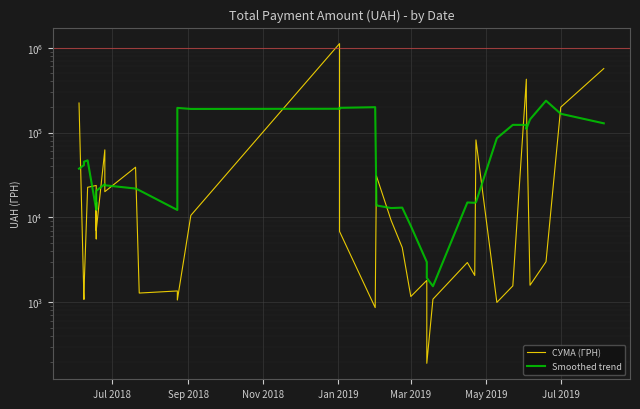

At which label does СУМА (ГРН) first exceed 7000?

Jul 2018